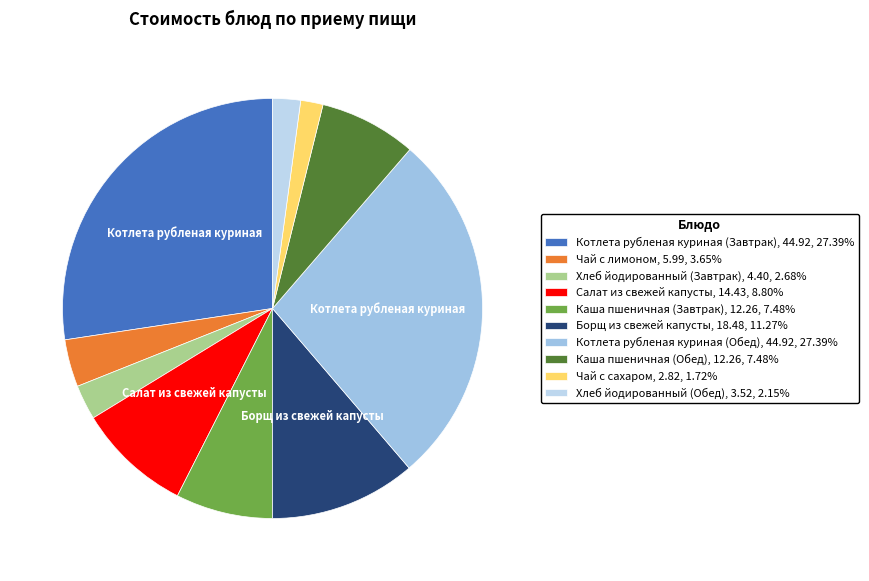

How many slices are in this pie chart?

10